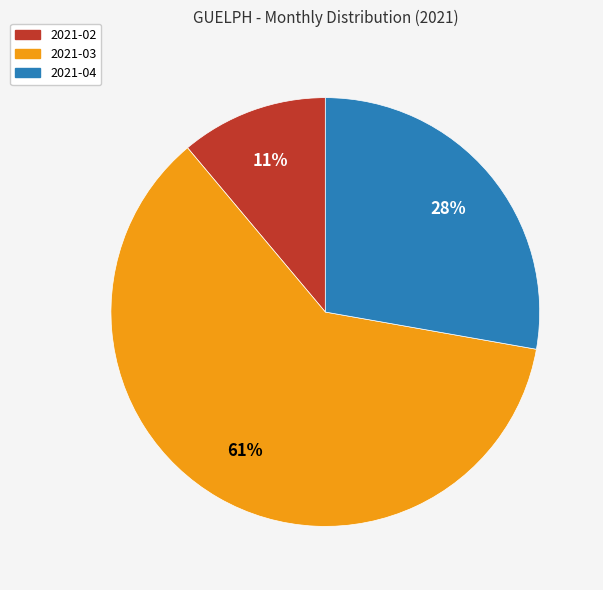

Does 2021-03 account for over 50% of the chart?

Yes